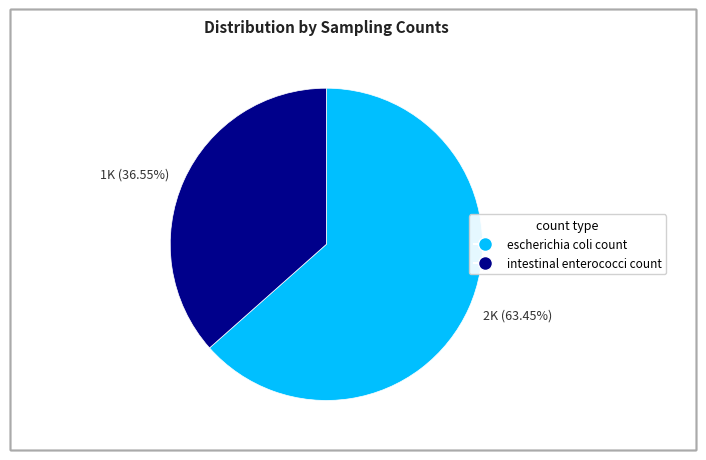

Is the sum of 1K (36.55%) and 2K (63.45%) greater than half?

Yes